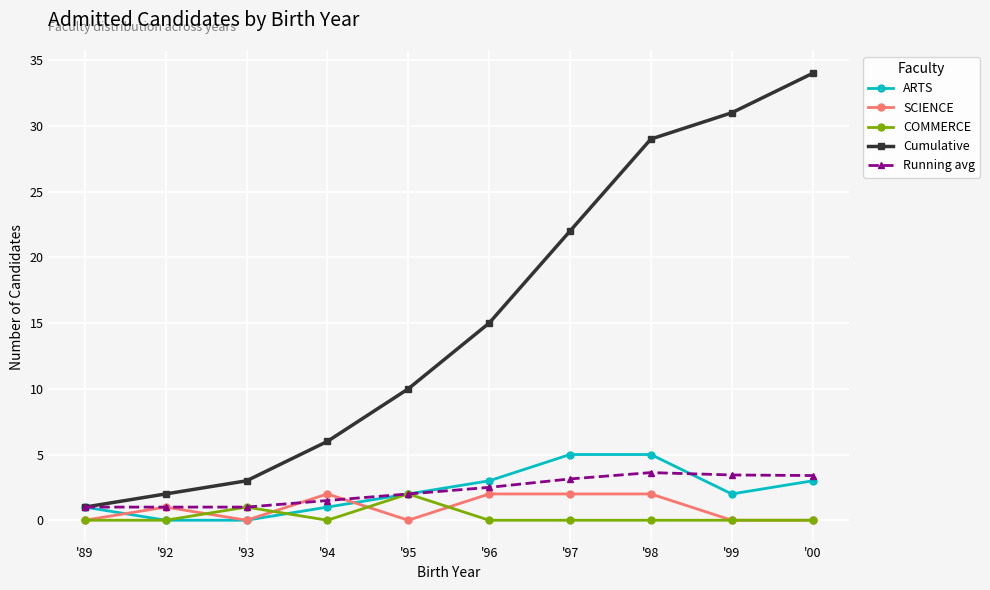

What is the difference between the maximum and minimum values in the Running avg series?

2.6